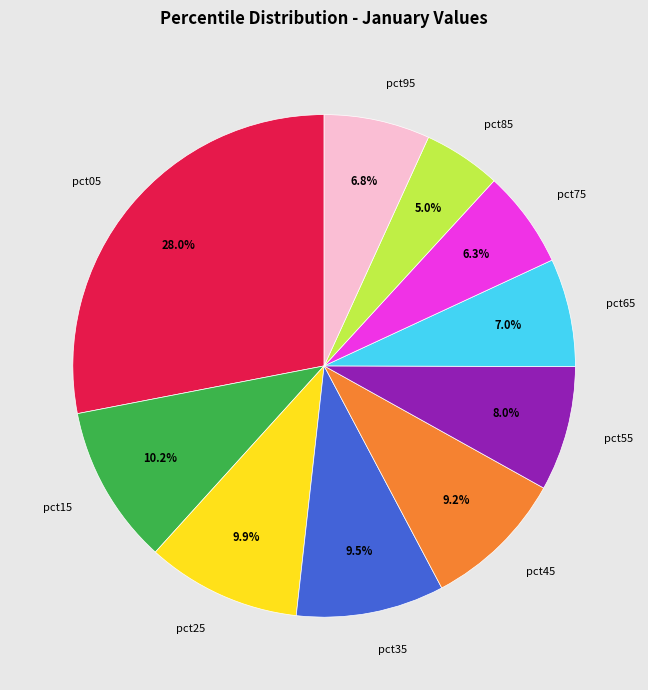

To the nearest percent, what is the combined percentage of pct05 and pct95?

35%